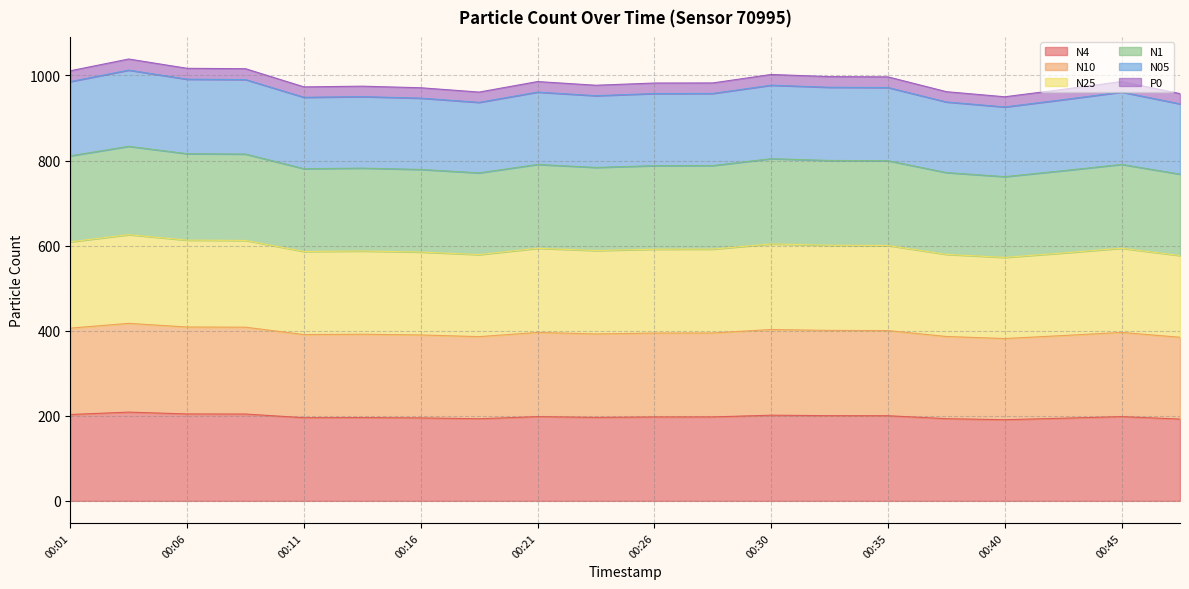

Which has a higher value, 00:28 or 00:38?

00:28